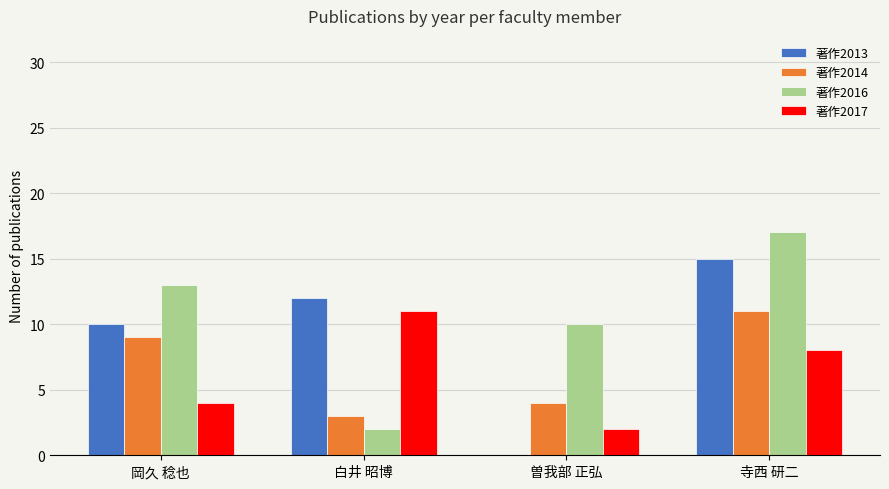

Which series changed the most between 曽我部 正弘 and 寺西 研二?

著作2013